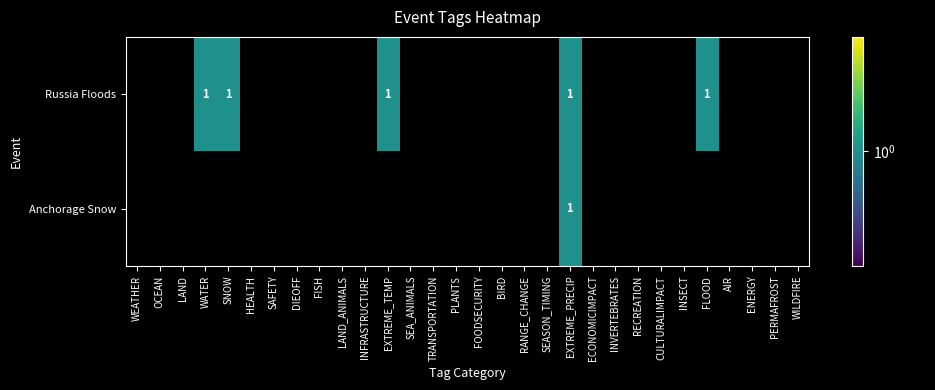

Count the number of data series in this chart.

2